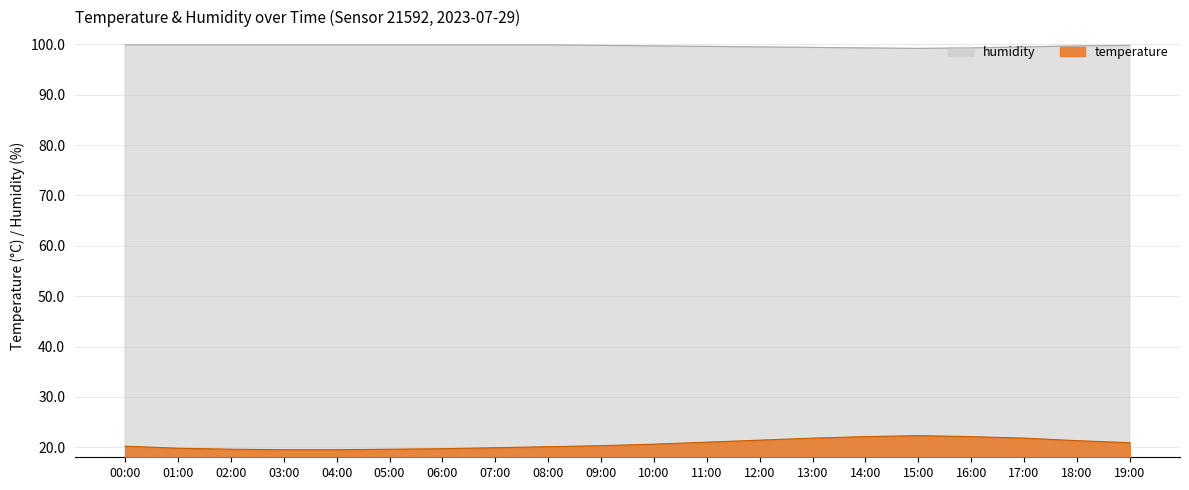

What is the difference between the maximum and second lowest values in the temperature series?

2.8